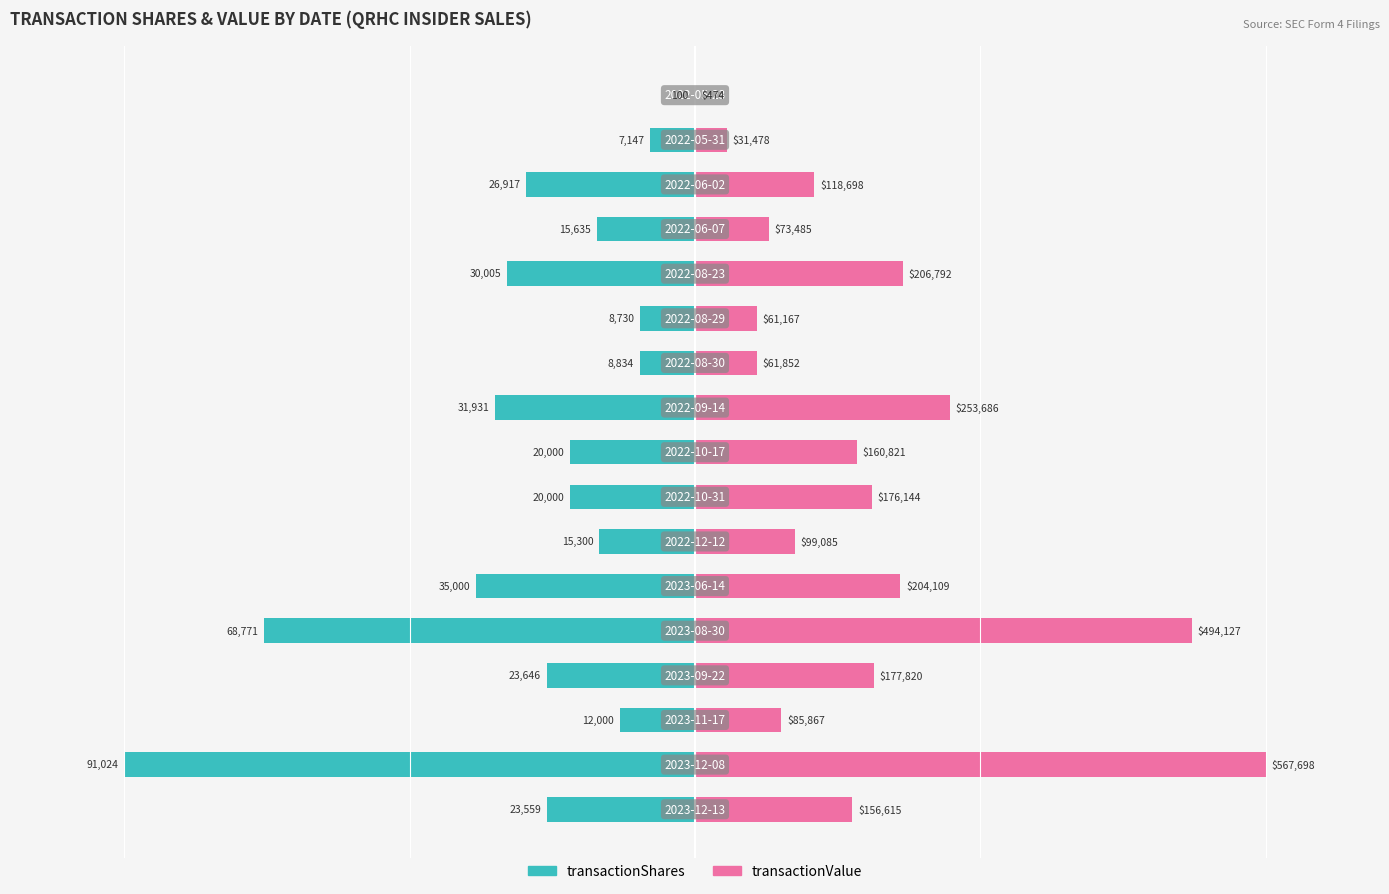

Rank the series by their average value, from highest to lowest.

transactionValue, transactionShares